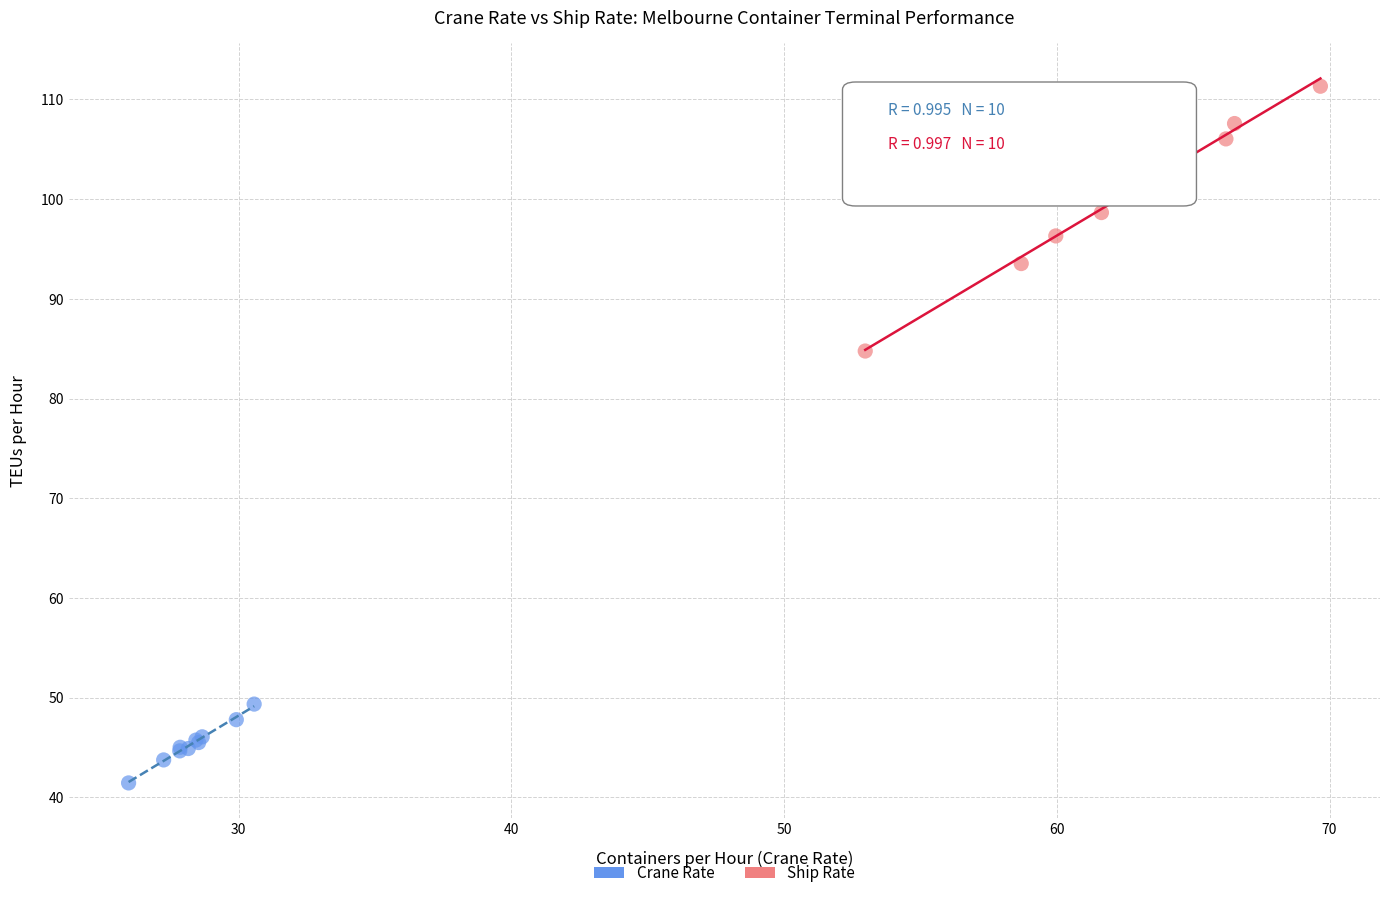

Which series reaches the maximum Y coordinate?

Ship Rate